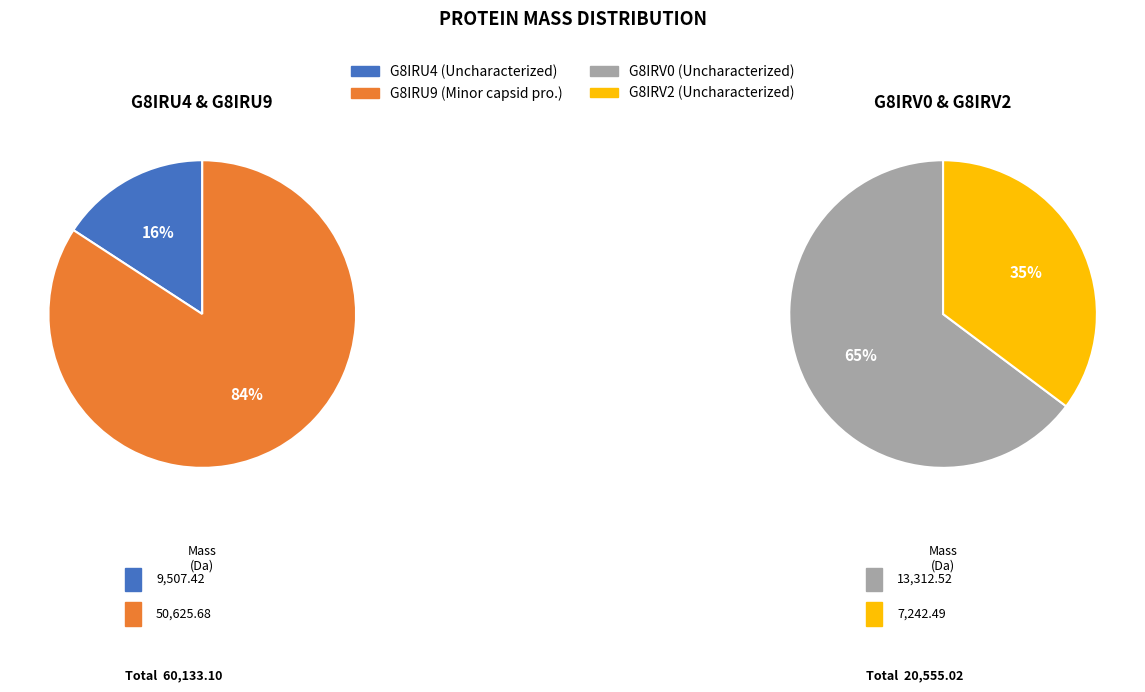

Which slice is the largest?

tr|G8IRU9